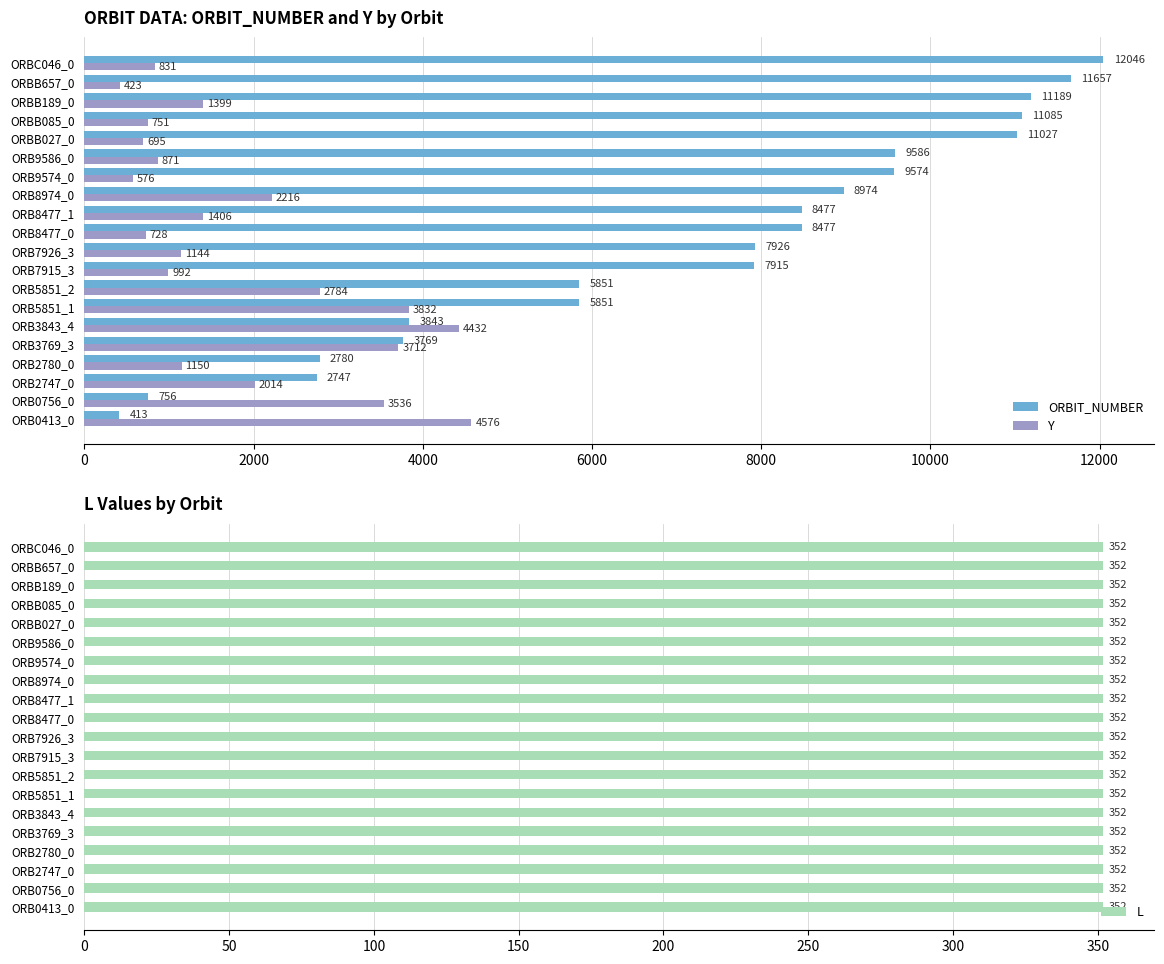

Is the value of ORBIT_NUMBER at ORBB085_0 greater than the value of Y at ORB8477_1?

Yes